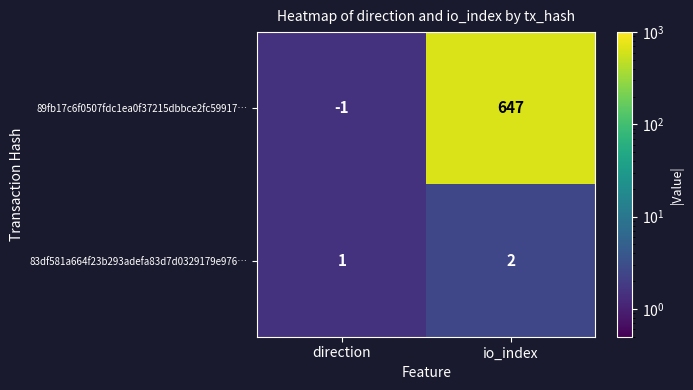

How many categories are shown in the chart?

2